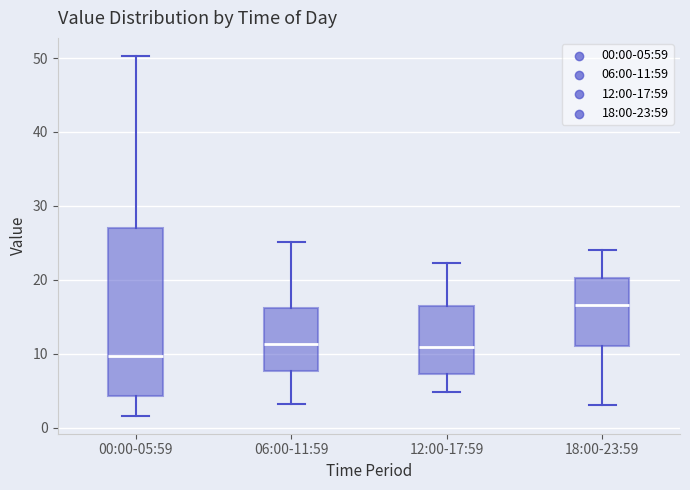

Reading left to right, read every box against the y-axis: the position of its median line, the range the box covers, and the ends of its whiskers. The values are not printed on the chart, so give them approximately, as read against the axis.

00:00-05:59: median 10, box 4 to 27, whiskers 2 to 50
06:00-11:59: median 11, box 8 to 16, whiskers 3 to 25
12:00-17:59: median 11, box 7 to 16, whiskers 5 to 22
18:00-23:59: median 17, box 11 to 20, whiskers 3 to 24